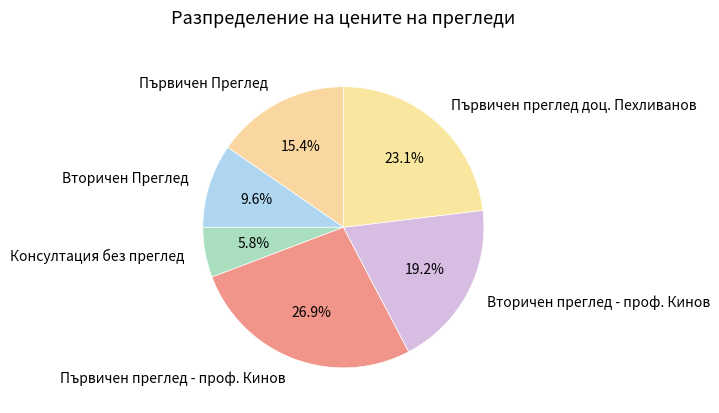

Between Първичен Преглед and Вторичен Преглед, which is larger?

Първичен Преглед